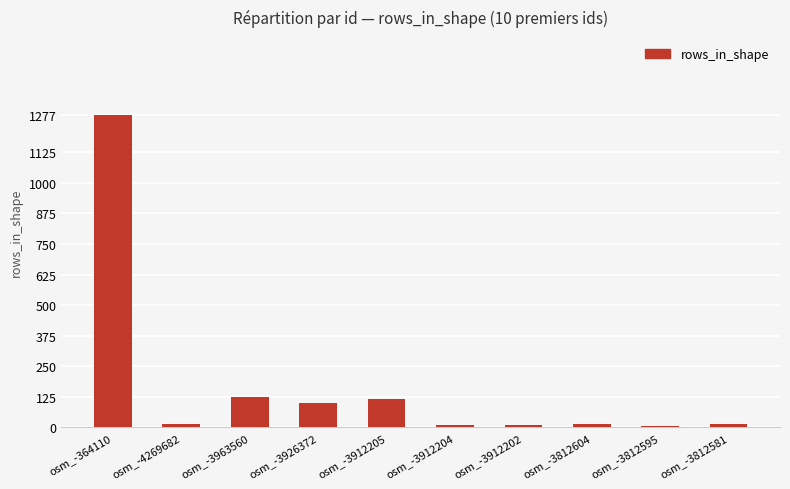

Between osm_-3926372 and osm_-3912202, which is larger?

osm_-3926372